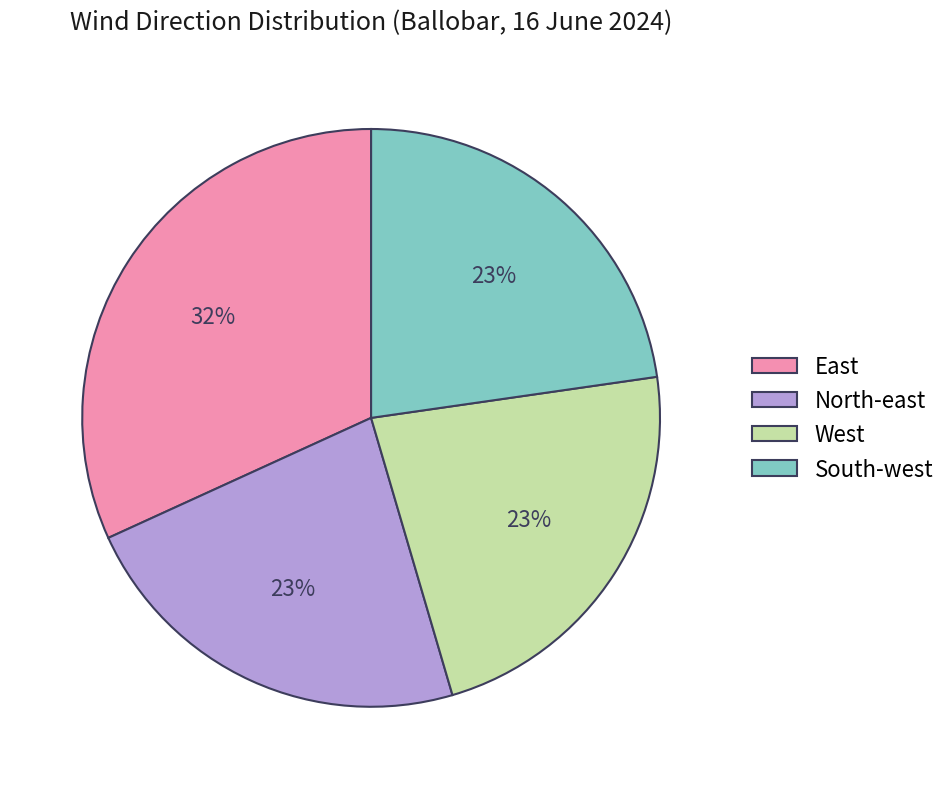

What is the largest slice in the pie chart?

East